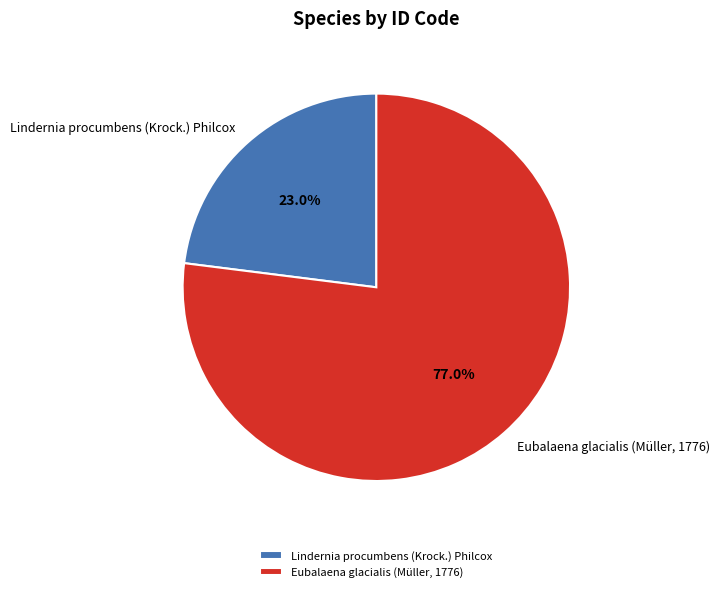

Rank the categories by value from lowest to highest.

Lindernia procumbens (Krock.) Philcox, Eubalaena glacialis (Müller, 1776)